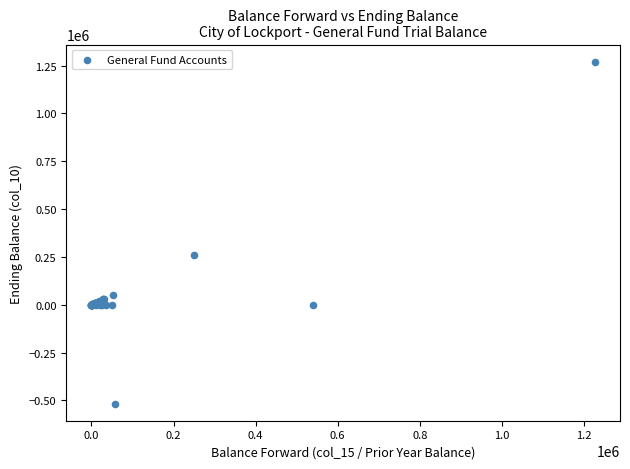

What Y value in the scatter plot is closest to 376740?

261956.5